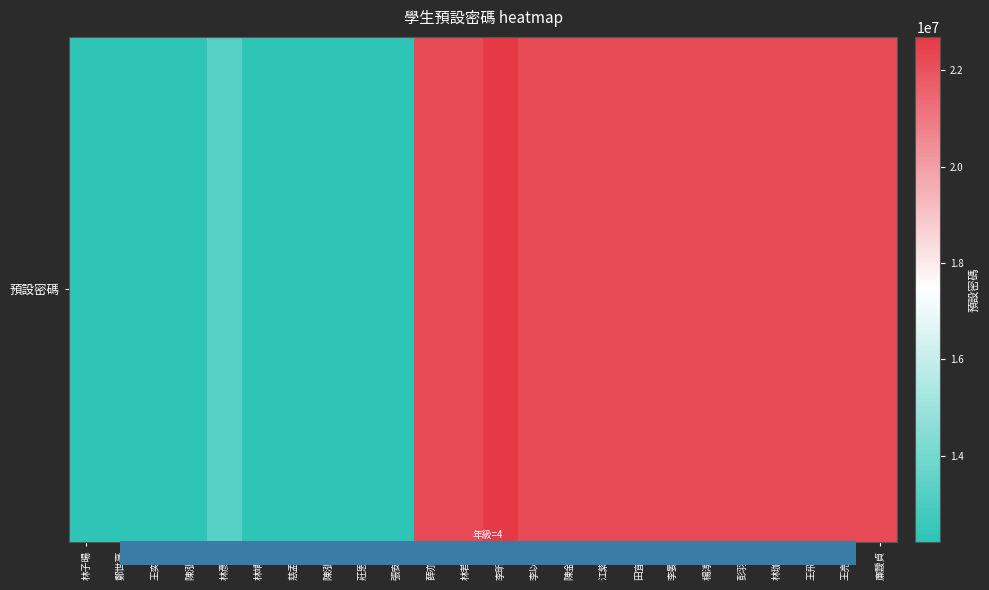

Approximately how many times larger is the value at 鄭世毫 compared to 彭羽盈?

0.6